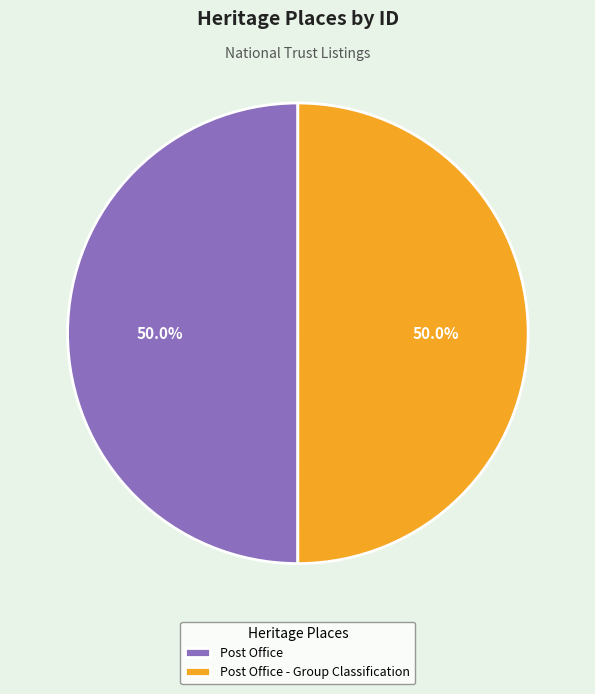

Approximately how many times larger is the value at Post Office - Group Classification compared to Post Office?

1.0